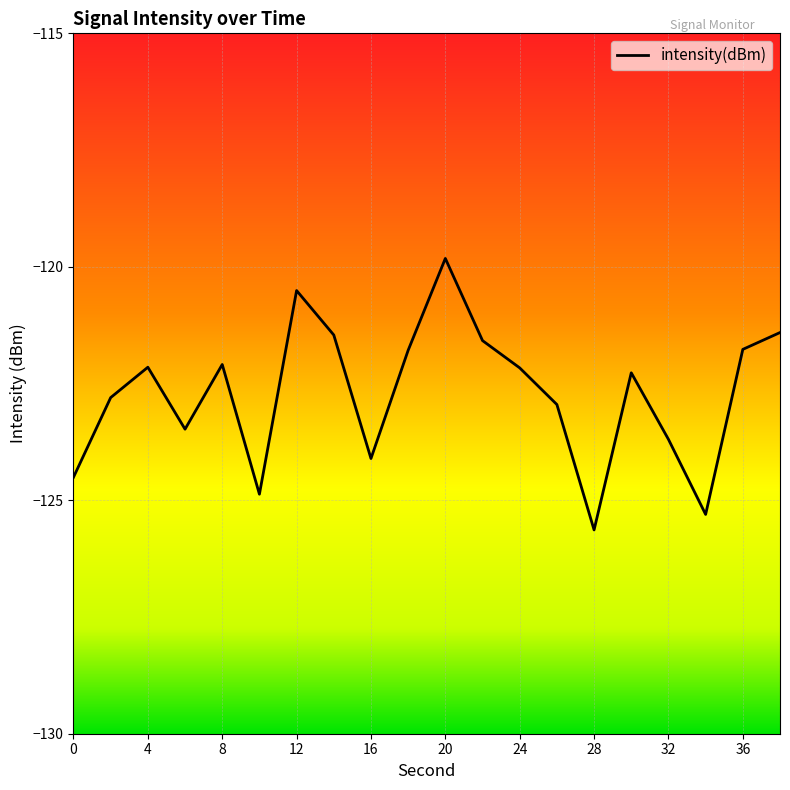

How many interior local peaks (higher than both neighbors) does the data have?

5